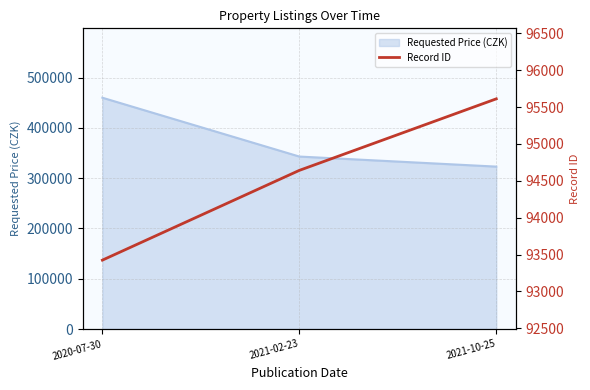

How many lines are shown in the chart?

1